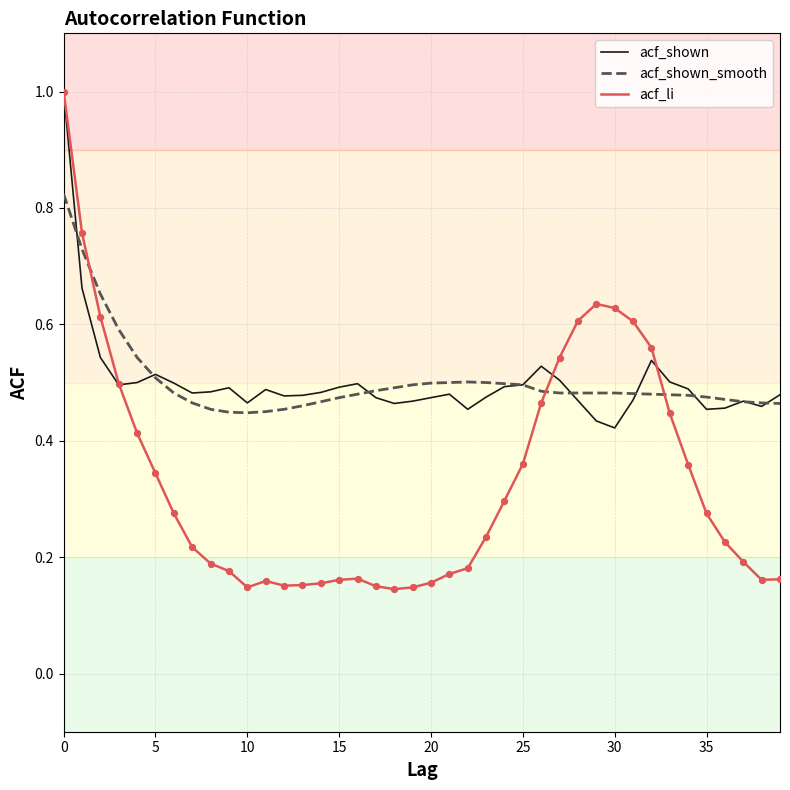

Which series has the largest range (max minus min)?

acf_li